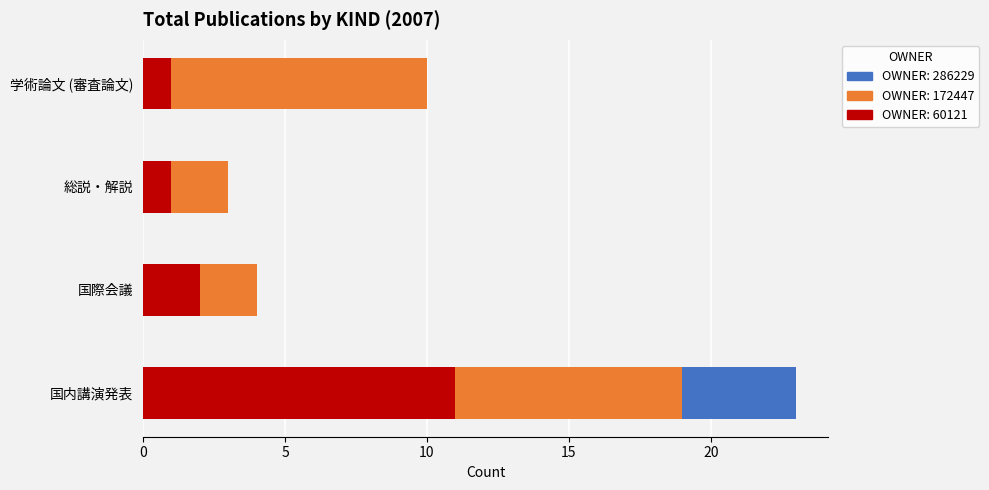

What is the total value across all series at 総説・解説?

3